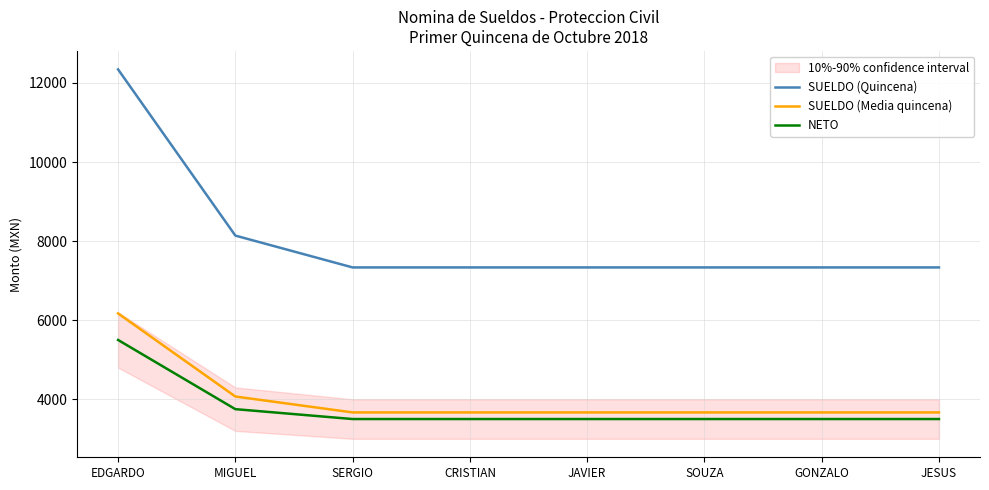

What is the label of the 7th point from the right?

MIGUEL